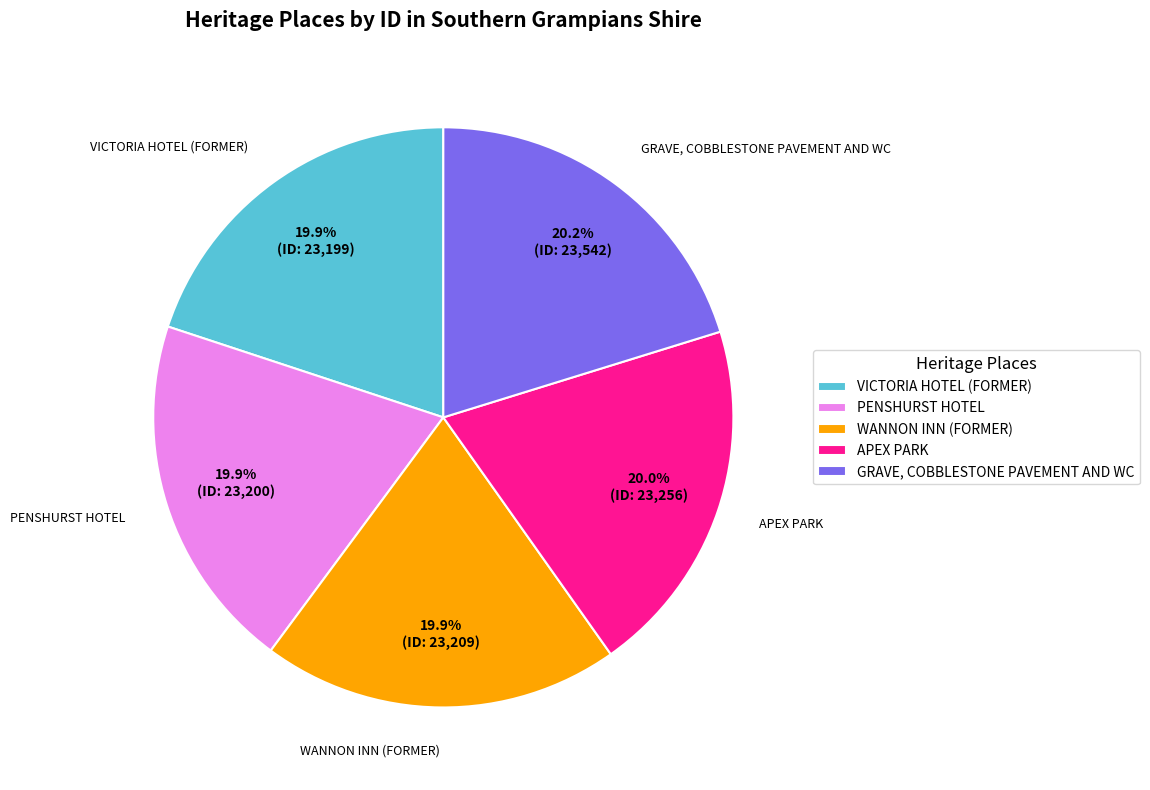

Is there a majority slice in this chart?

No